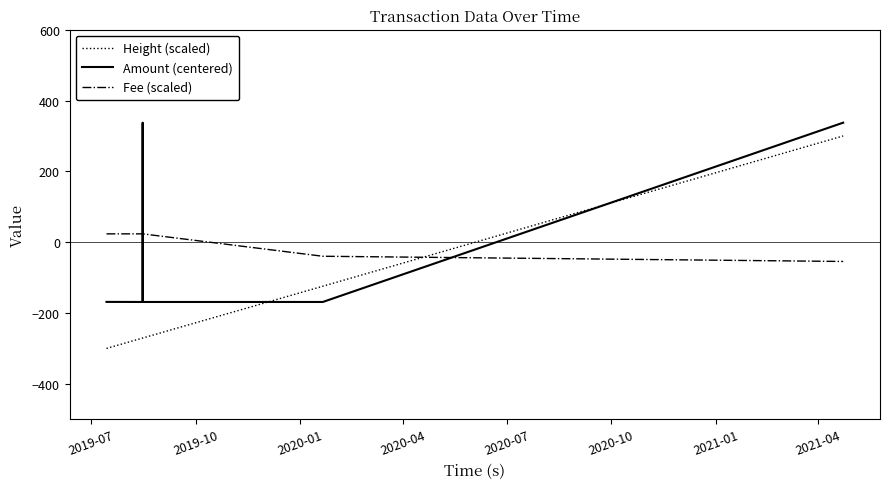

Which series has the widest spread of values?

Height (scaled)